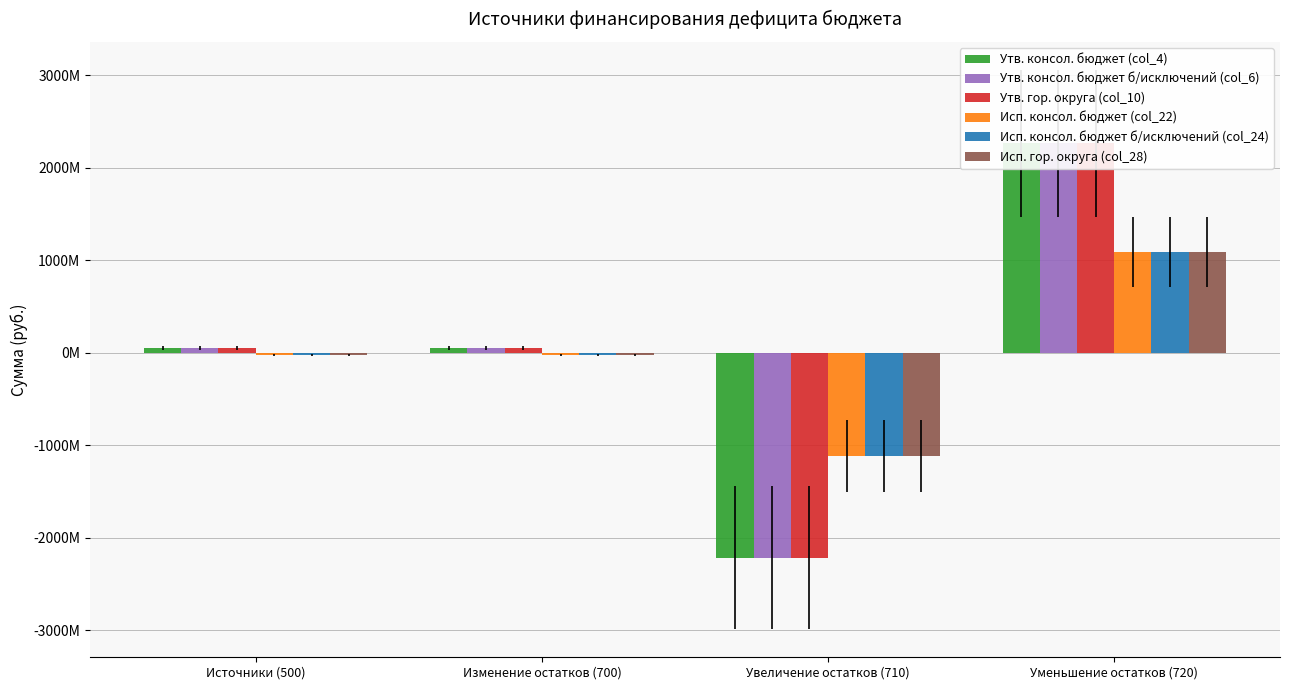

Is it true that Утв. консол. бюджет б/исключений (col_6) equals 52215900.0 at Изменение остатков (700)?

True